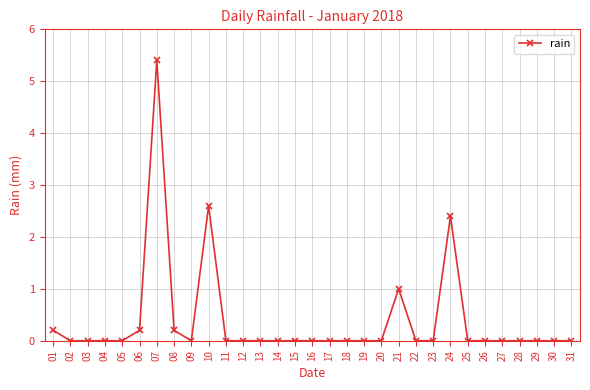

True or false: the data has more than 0 interior local peaks.

True